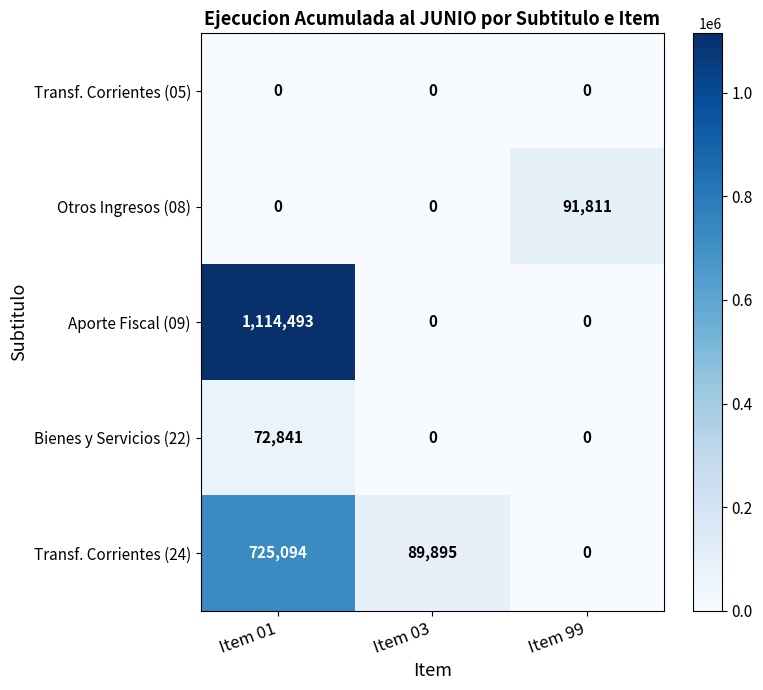

What is the average value of the Aporte Fiscal (09) series?

371498